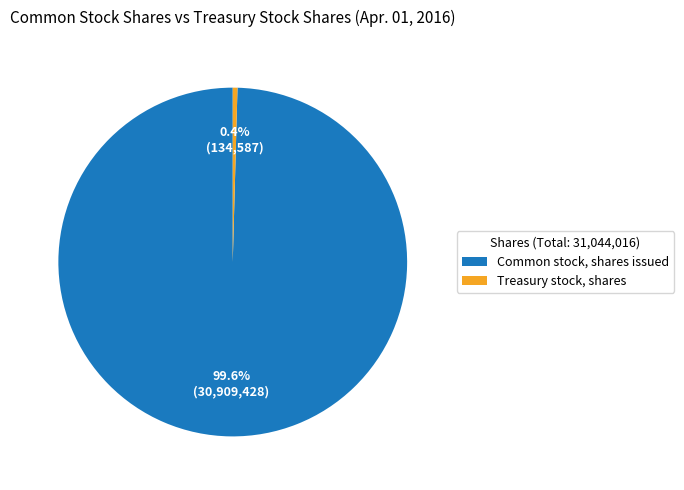

Is it true that Common stock, shares issued is 100% of the pie?

True